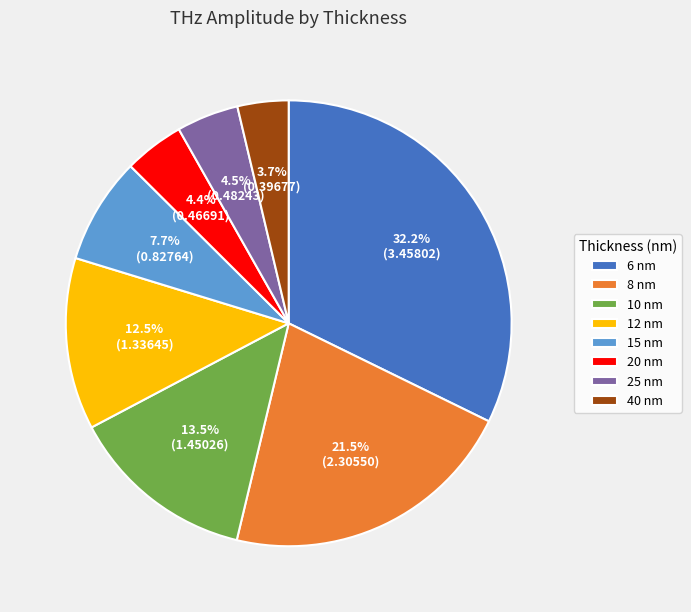

How many segments does this pie chart have?

8